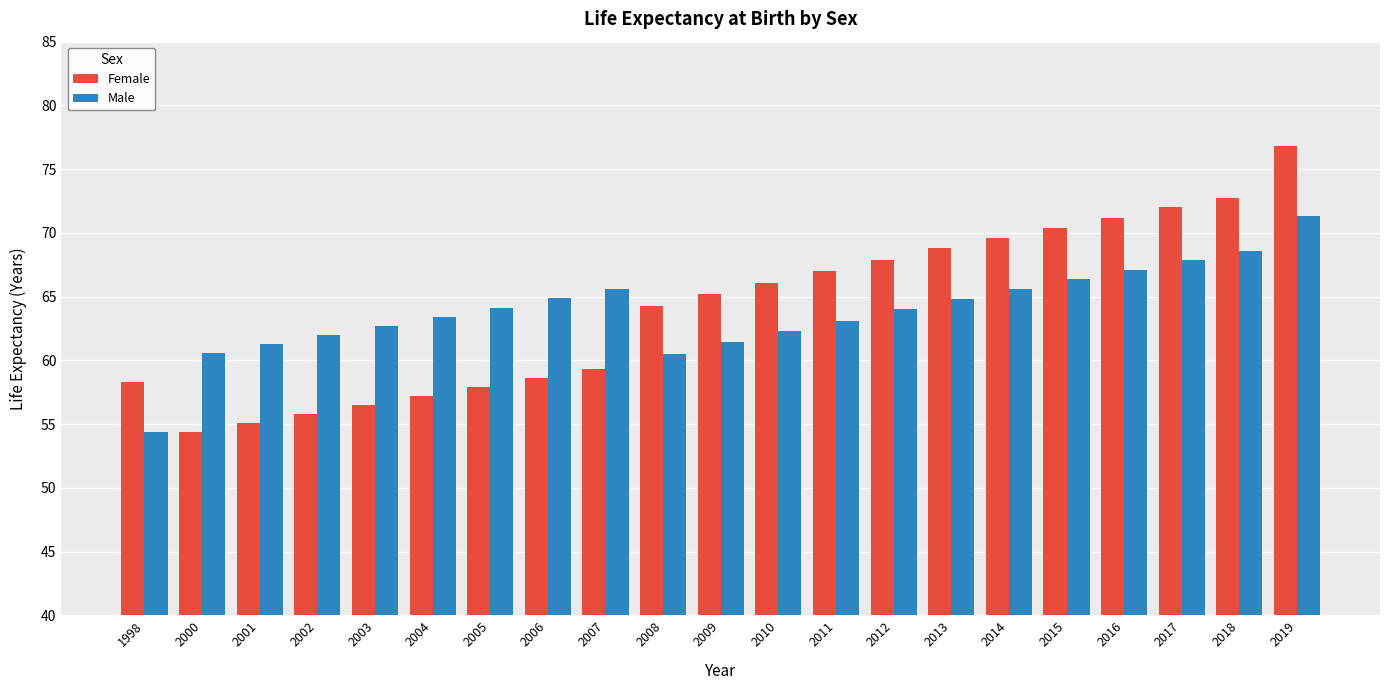

What is the total value across all series at 2017?

139.9